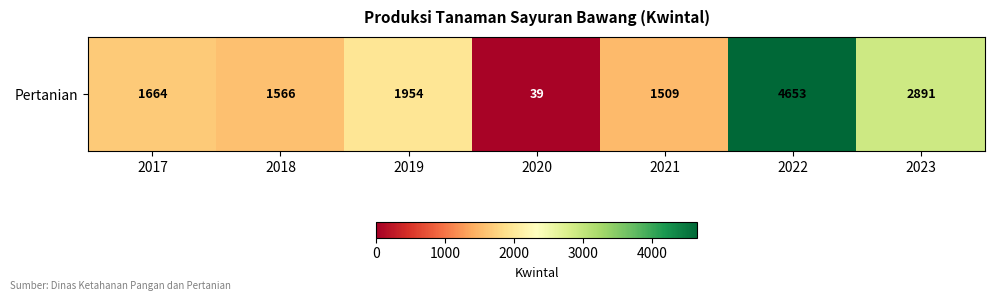

What is the change in value from 2021 to 2023?

+1382